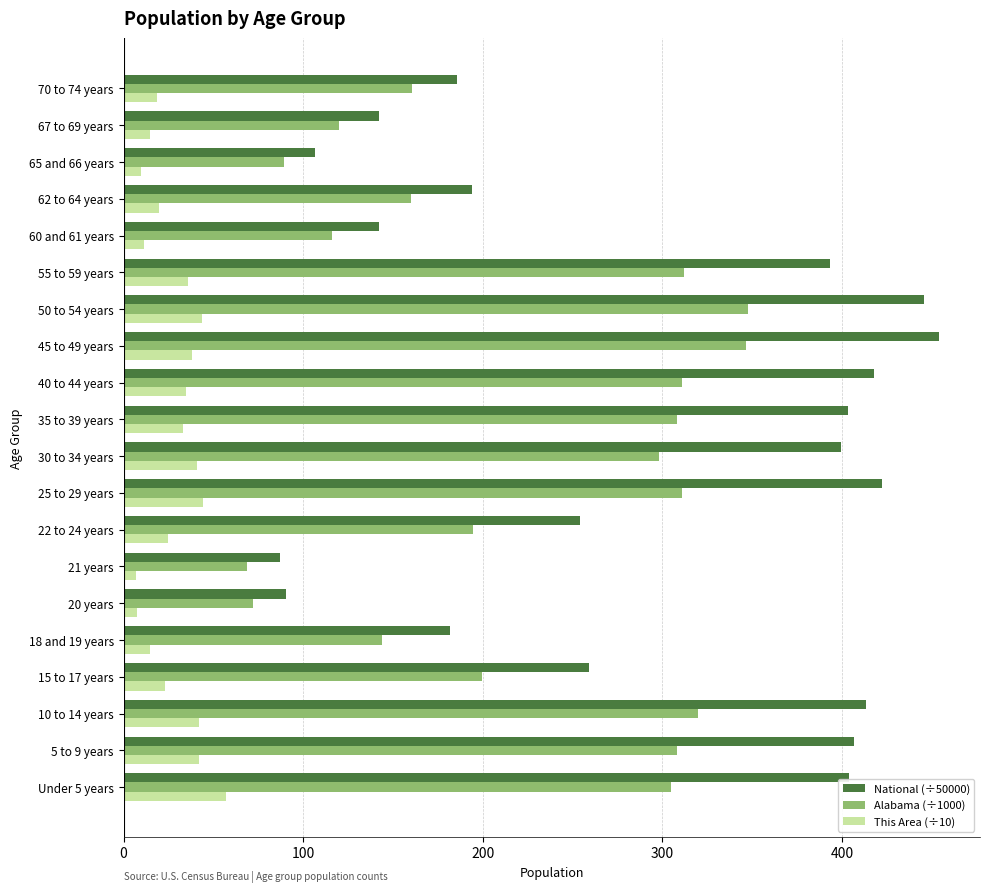

How many distinct data groups are displayed?

3